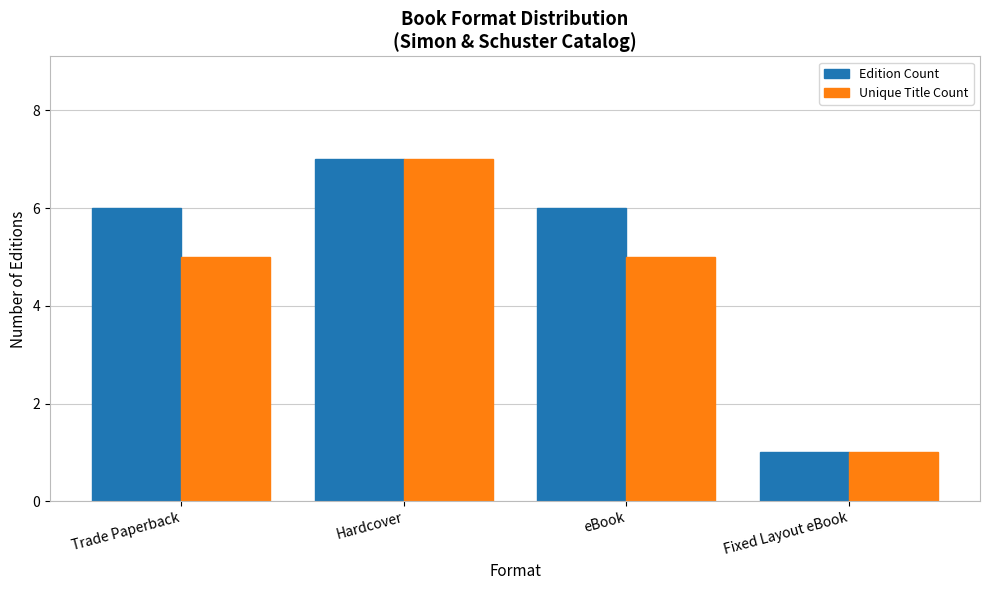

What value does the Unique Title Count series have at Hardcover?

7